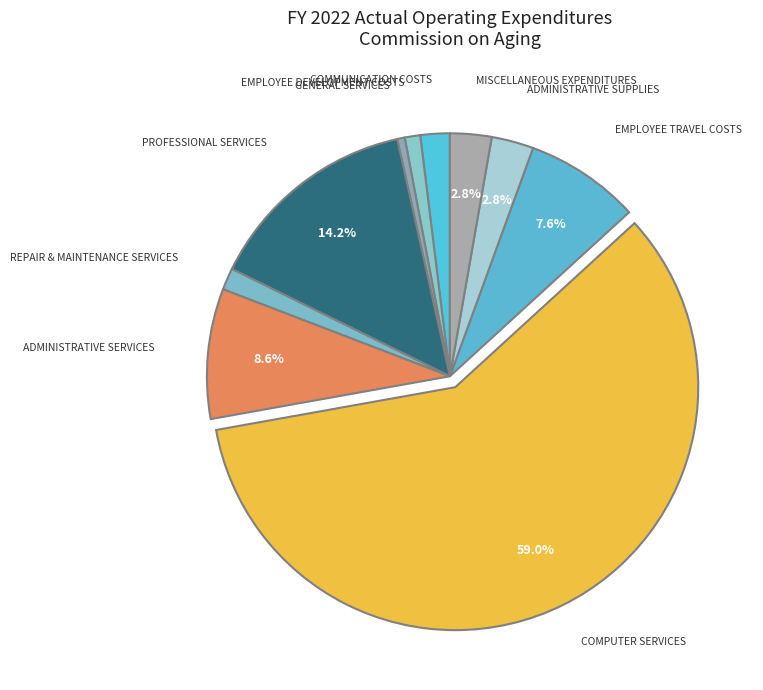

How many segments does this pie chart have?

10